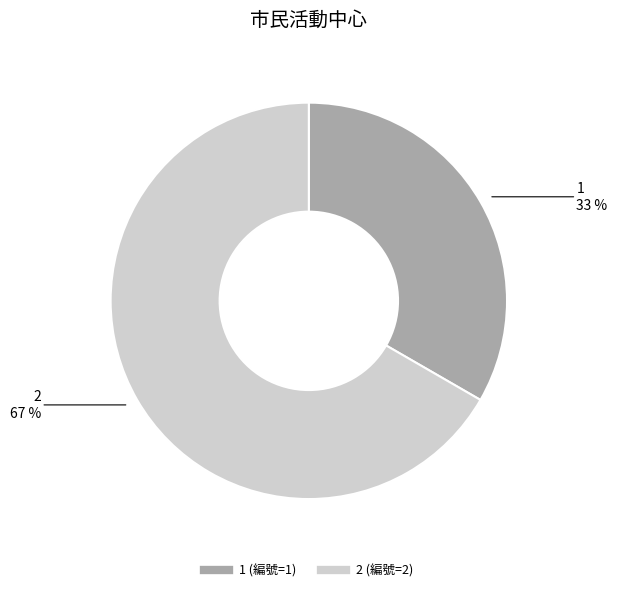

Count the number of slices in the pie.

2